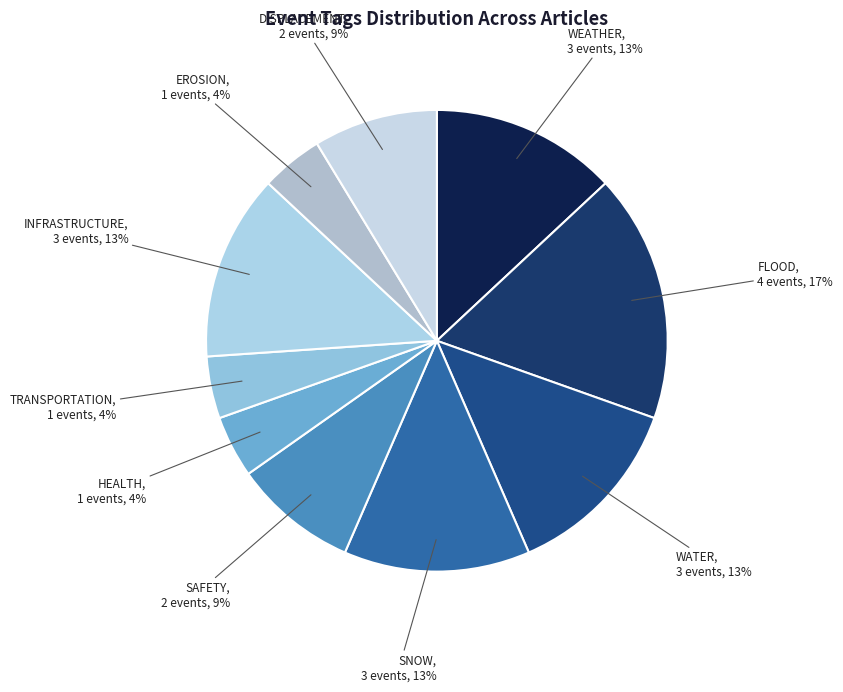

To the nearest percent, what portion does HEALTH represent?

4%